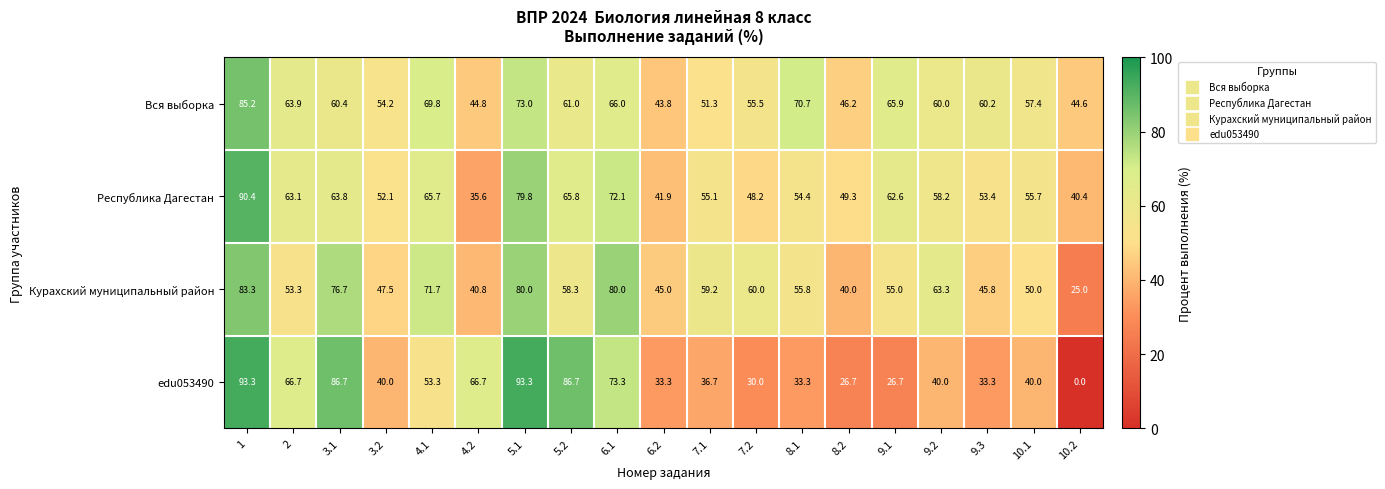

Is it true that Республика Дагестан equals 19.7 at 6.2?

False